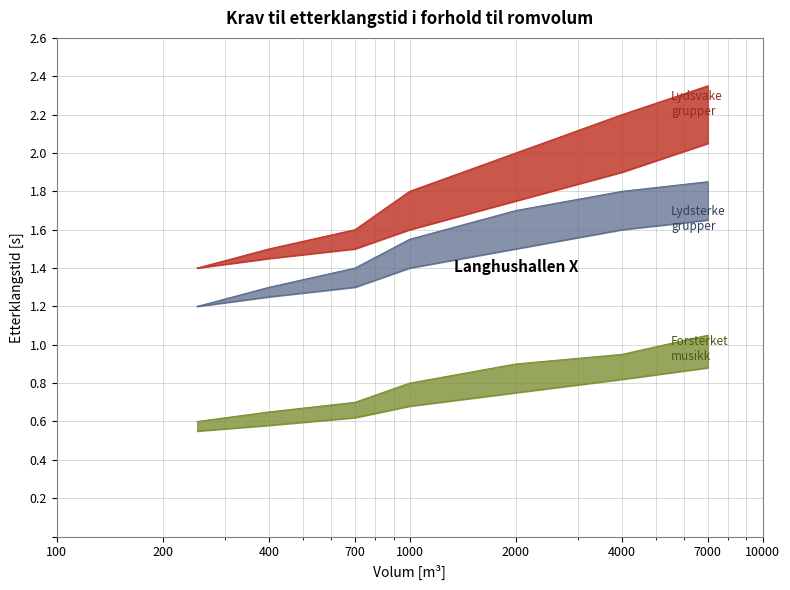

Does the chart display data point markers on the line(s)?

No